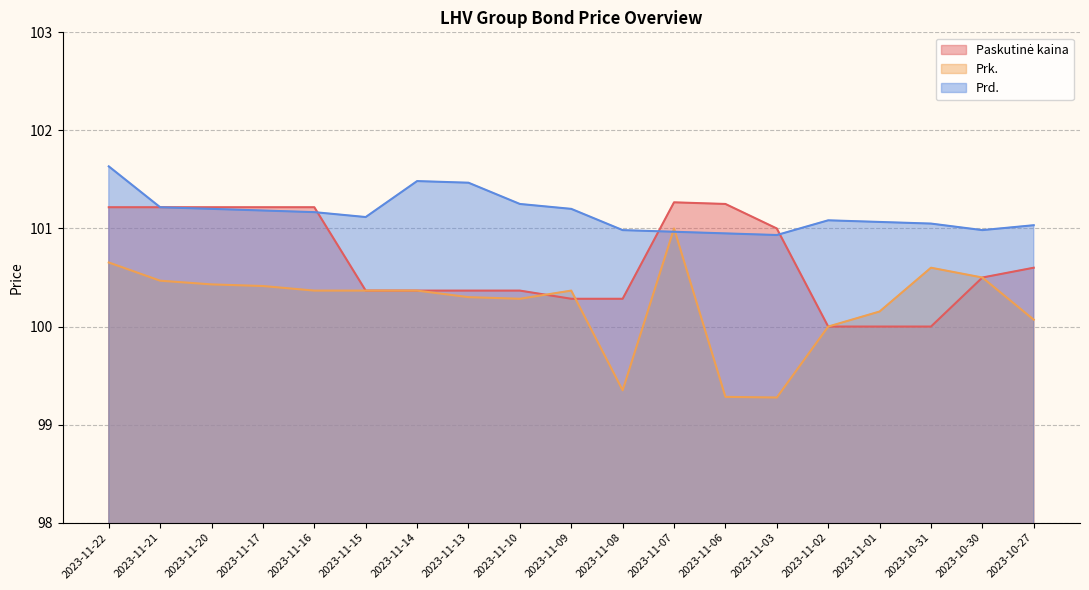

What is the label of the 6th point from the right?

2023-11-03